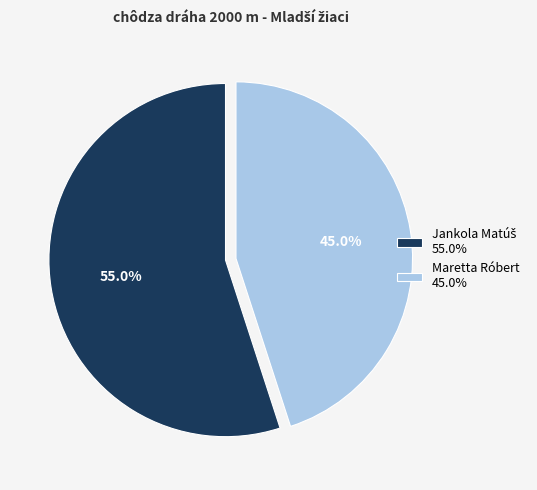

True or false: Maretta Róbert accounts for 45% of the total.

True